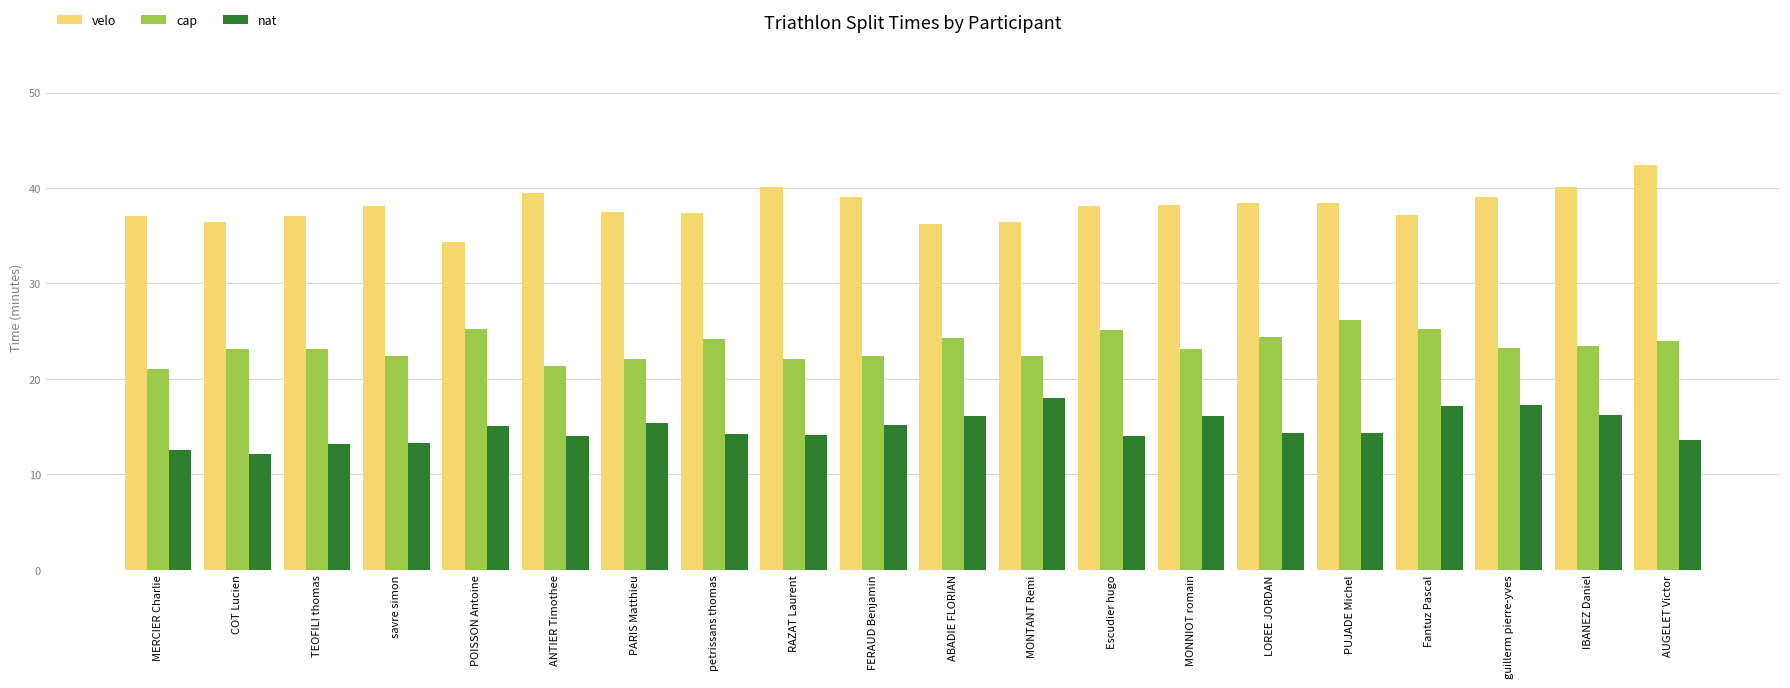

What is the sum of the velo values at savre simon and ANTIER Timothee?

77.5